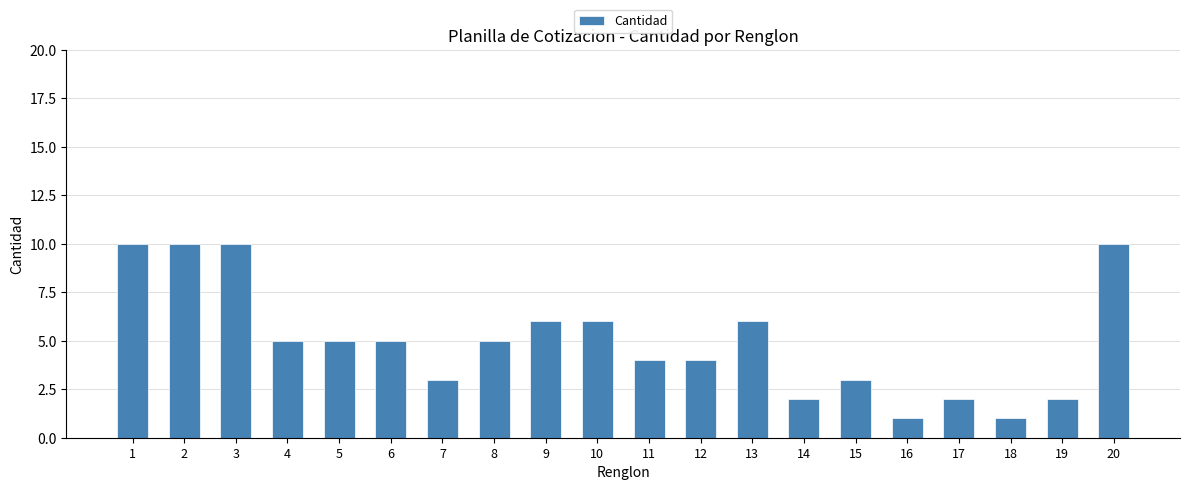

The value at 8 is 8. True or false?

False